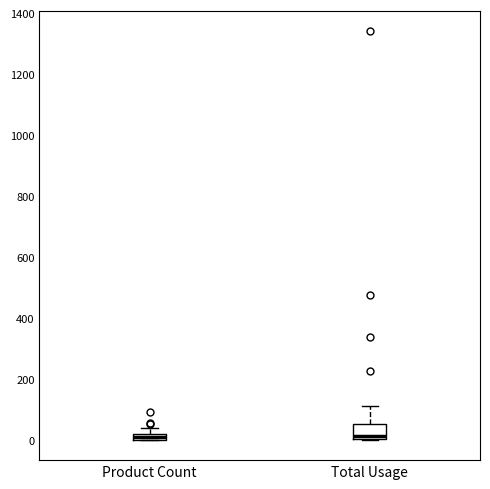

Where does the upper whisker of the box for Total Usage end on the y-axis? The values are not printed on the chart, so give them approximately, as read against the axis.

120